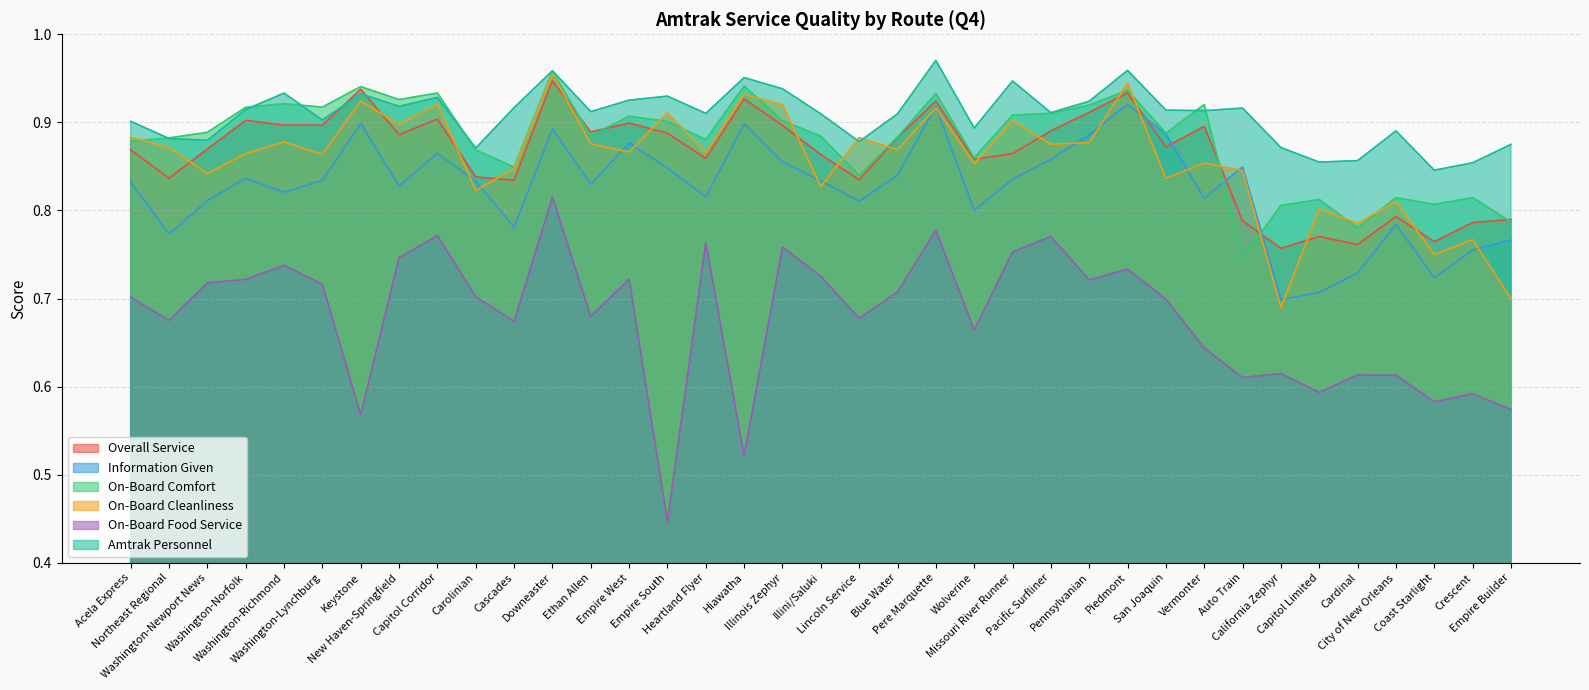

Count the On-Board Comfort values in the range 0 to 1.

37